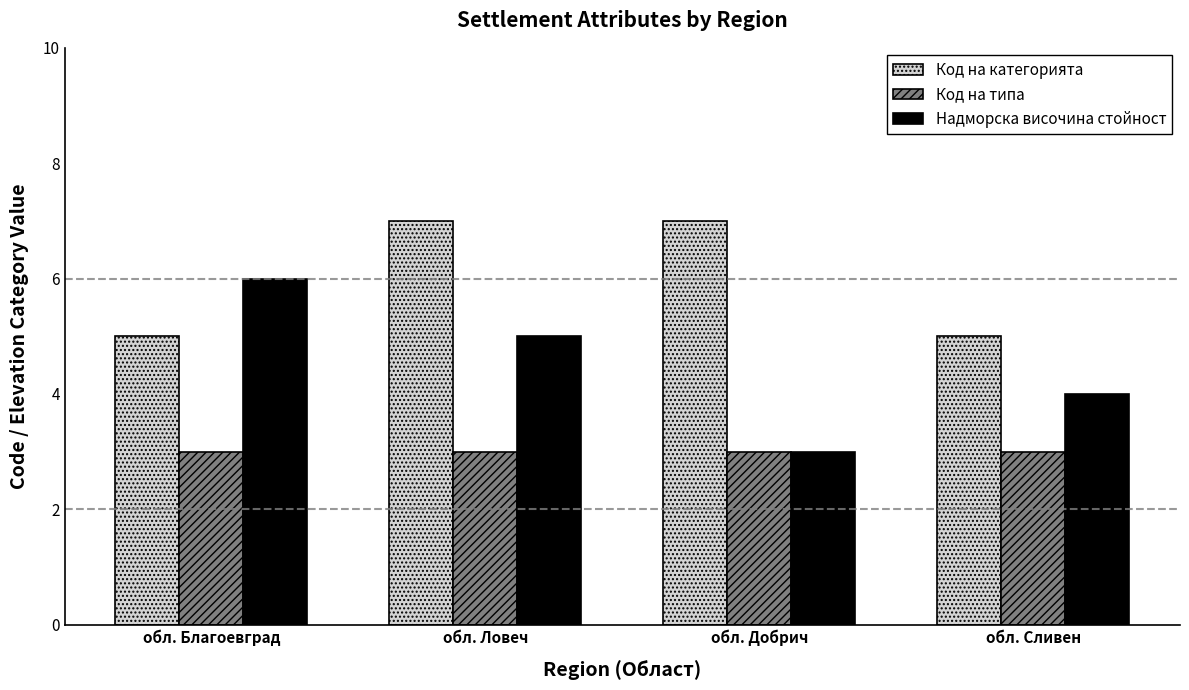

What is the sum of the Надморска височина стойност values at обл. Ловеч and обл. Добрич?

8